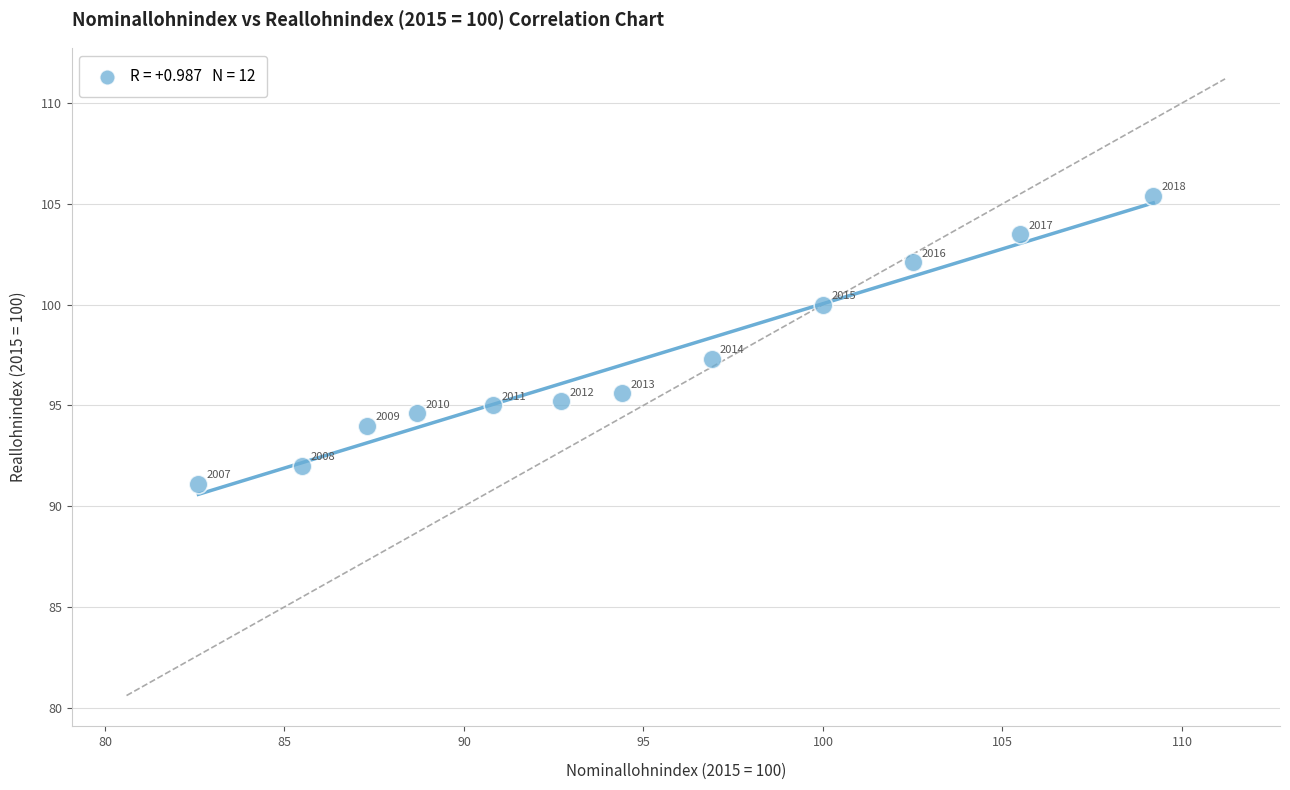

What is the average X value?

94.7